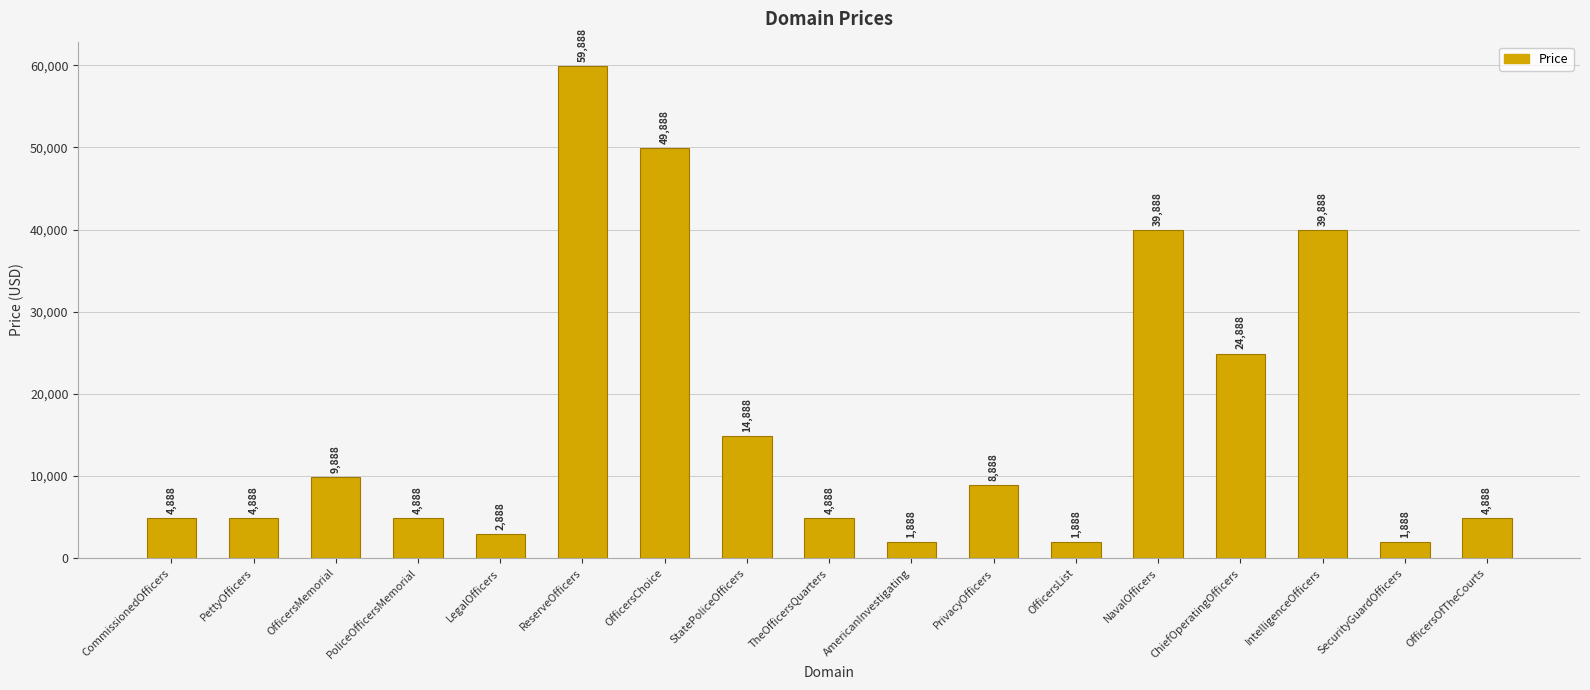

Which has a higher value, PettyOfficers or LegalOfficers?

PettyOfficers